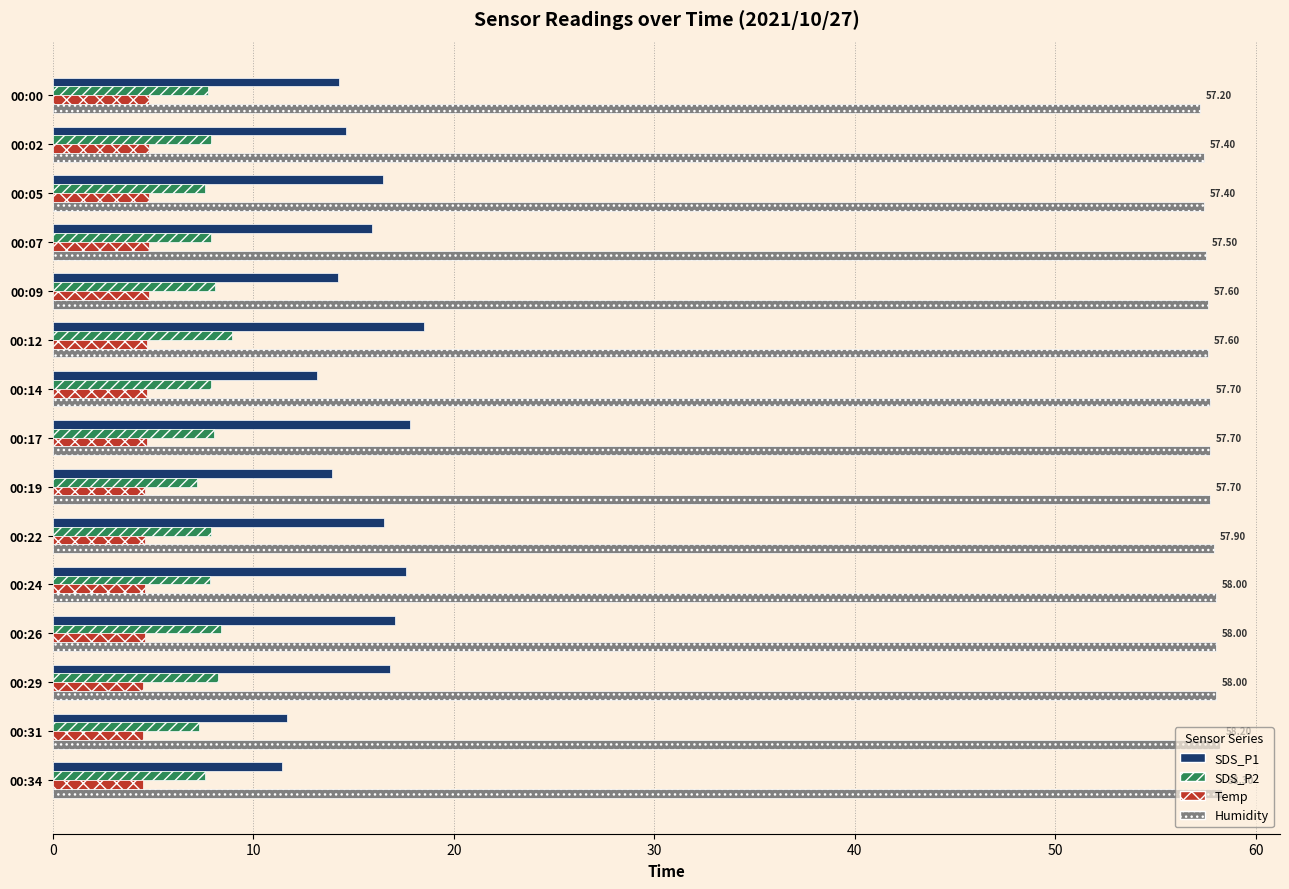

What is the sum of all Temp values?

70.0